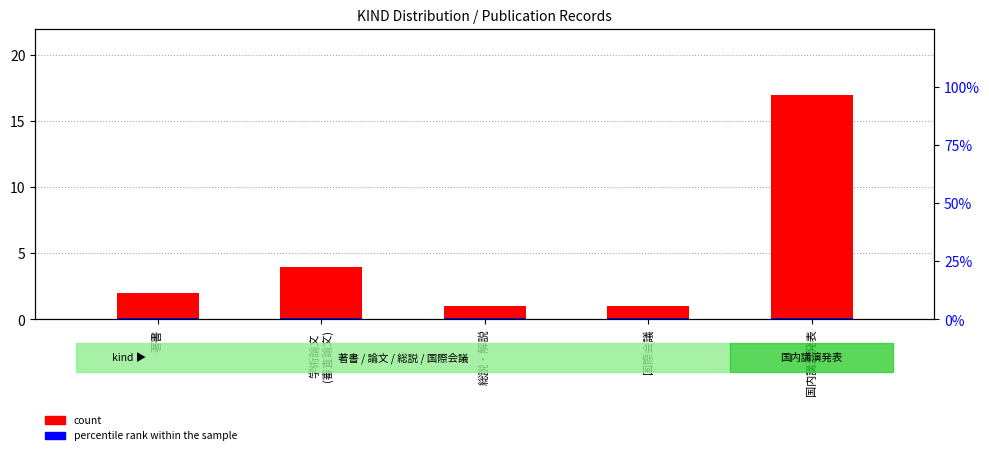

At 国際会議, list the series in order from smallest to largest.

percentile rank within the sample, count